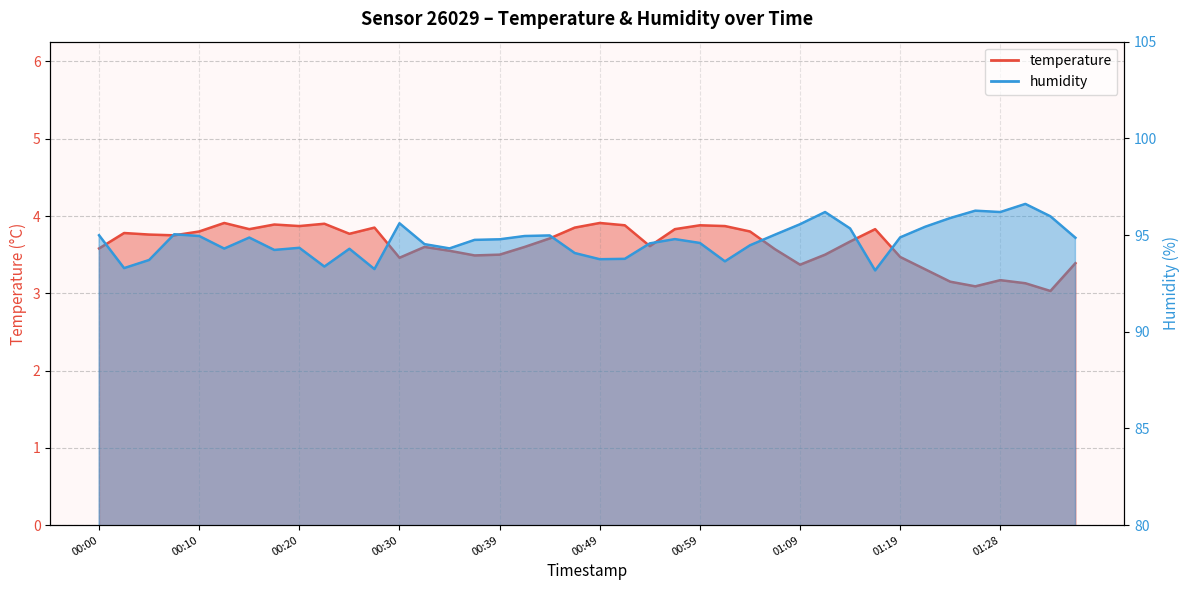

Is it true that temperature equals 3.9 at 00:20?

True